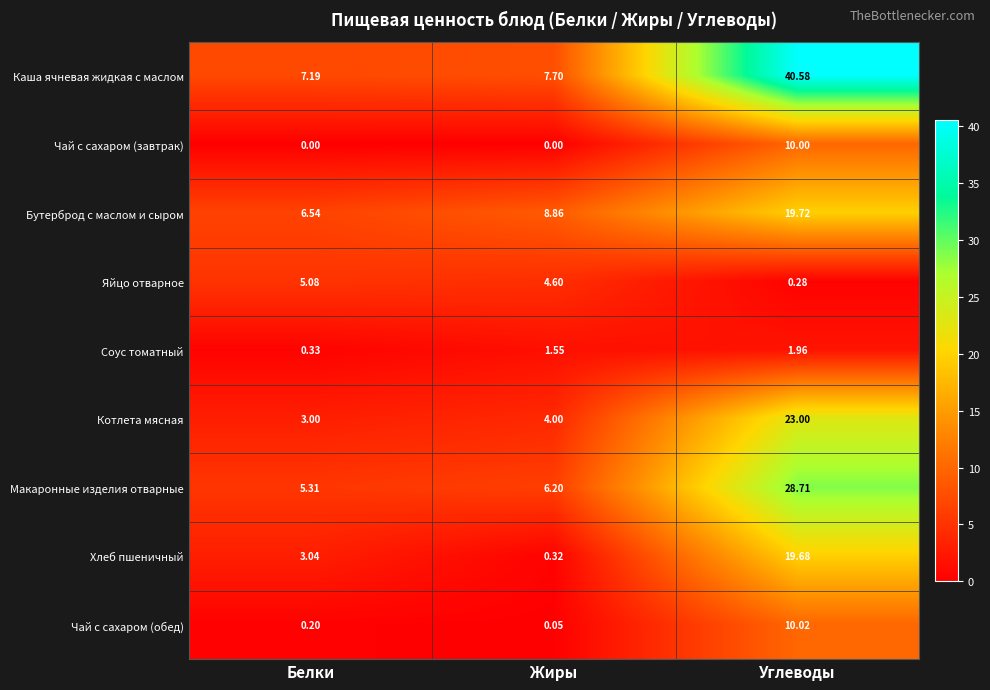

Rank the categories by Соус томатный value from lowest to highest.

Белки, Жиры, Углеводы